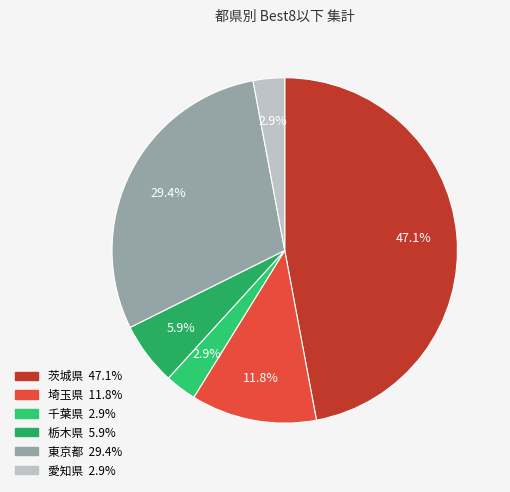

Is it true that 茨城県 is 47% of the pie?

True